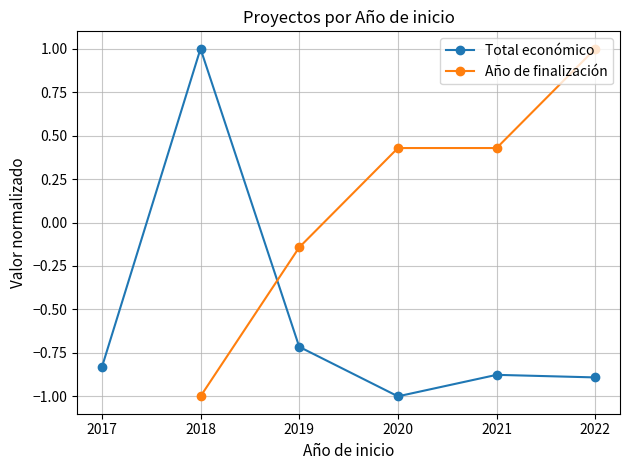

What is the value of the Total económico point at the 2nd from the left?

1.0